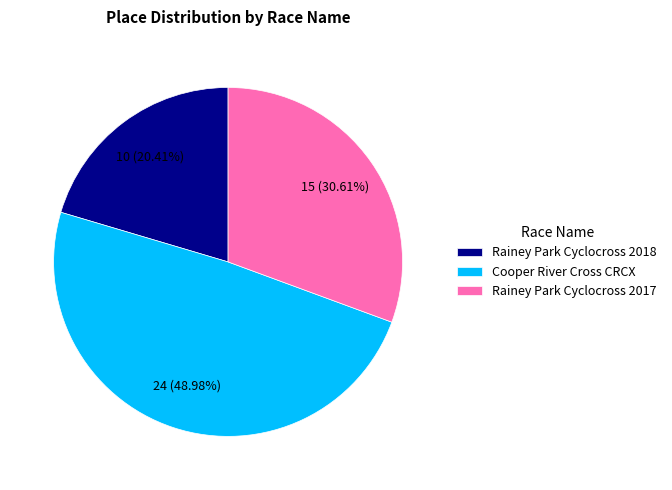

The Rainey Park Cyclocross 2018 slice represents 20% of the pie. True or false?

True